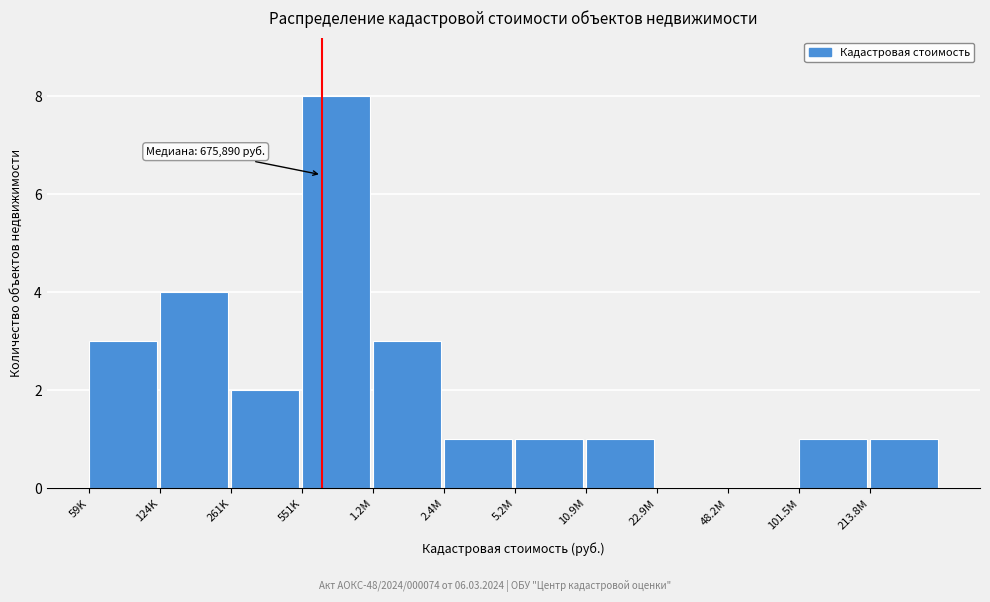

Reading left to right, extract all data points from this chart.

59K=3	124K=4	261K=2	551K=8	1.2M=3	2.4M=1	5.2M=1	10.9M=1	22.9M=0	48.2M=0	101.5M=1	213.8M=1